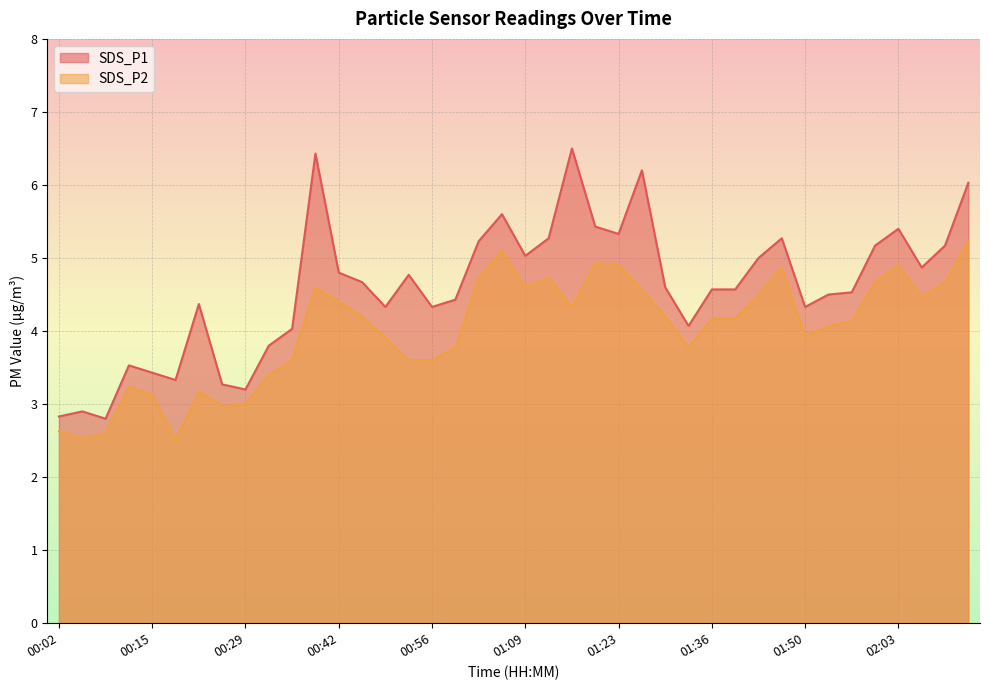

Which category has the highest value in the SDS_P2 series?

02:13